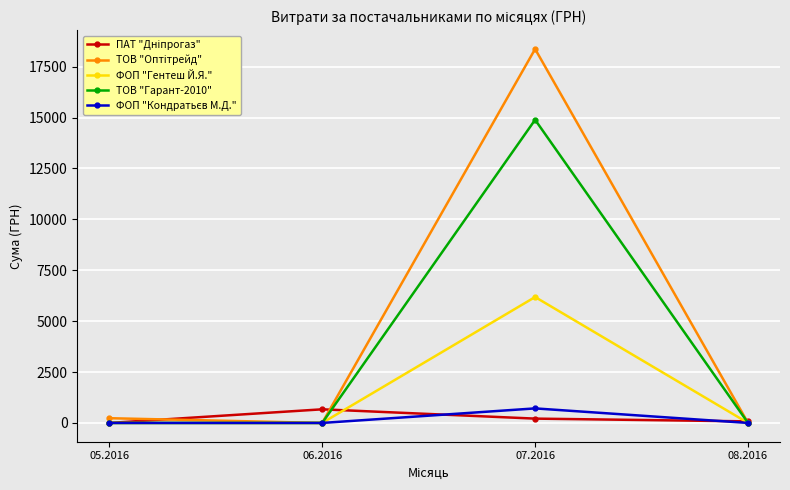

At which category is the sum across all series the highest?

07.2016